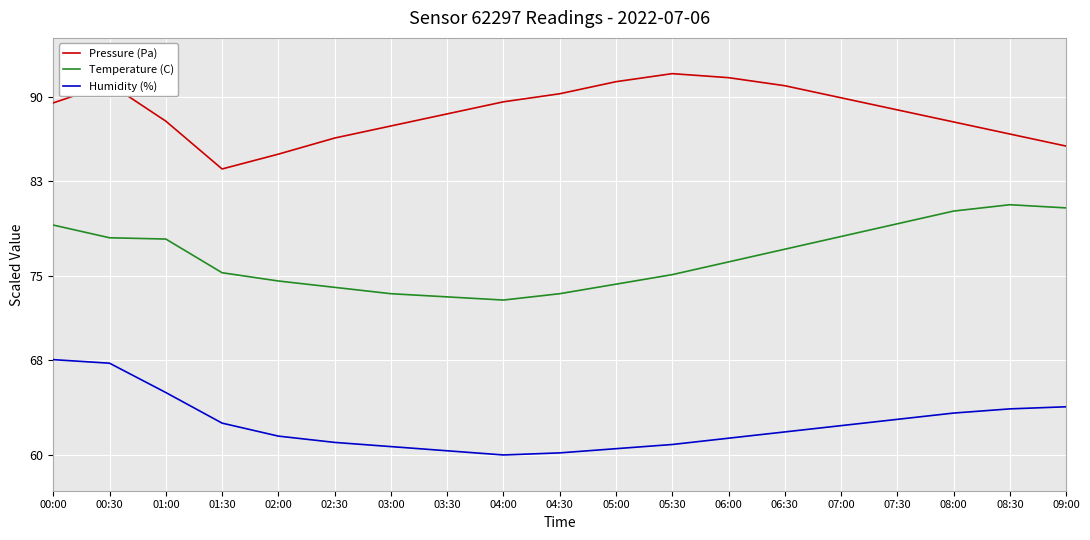

Which series changed the most between 01:30 and 08:00?

Temperature (C)